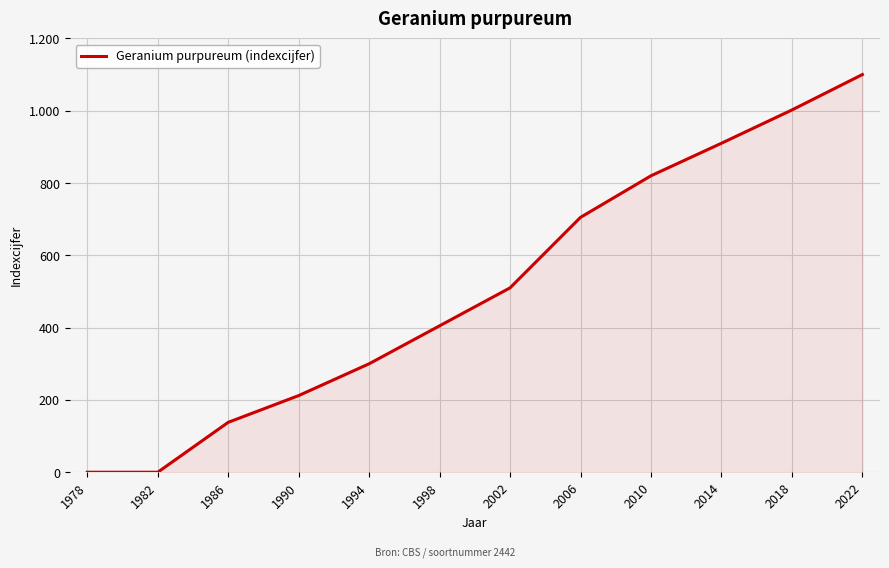

Does the chart display data point markers on the line(s)?

No